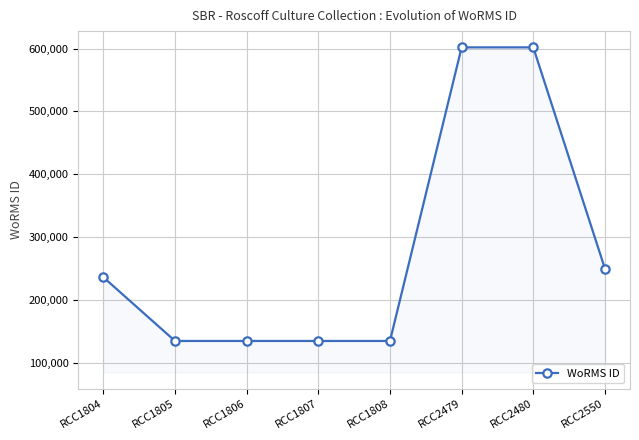

What is the sum of all values?

2227768